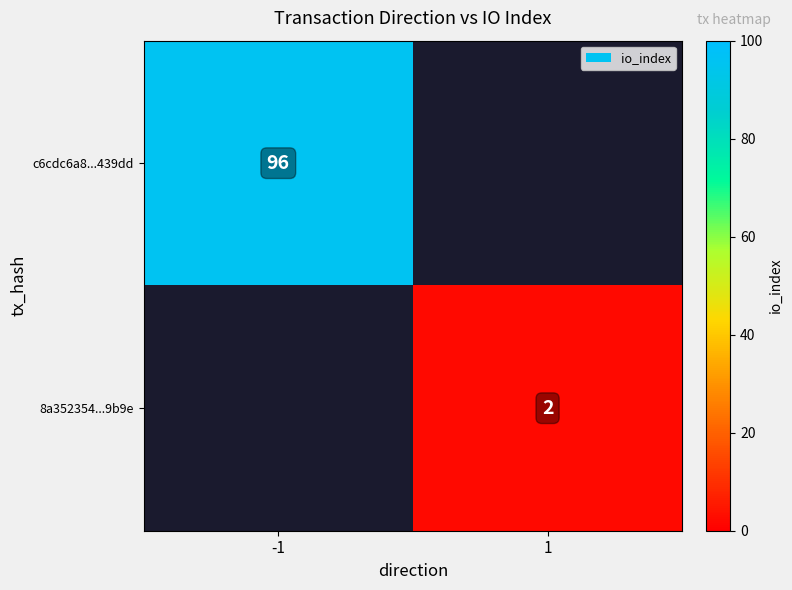

Is it true that 8a352354...9b9e equals 2 at 1?

True